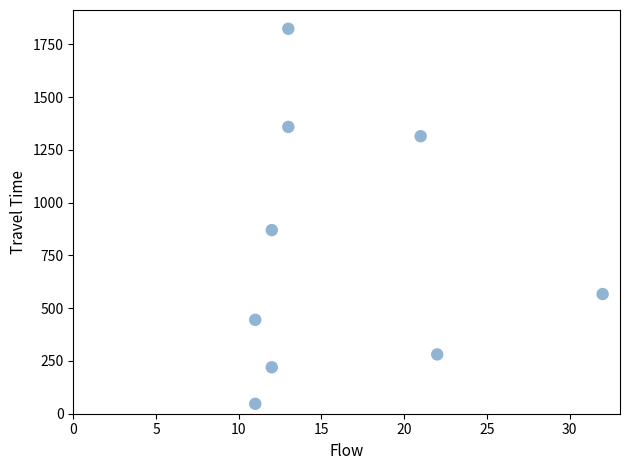

What Y value in the scatter plot is closest to 935?

870